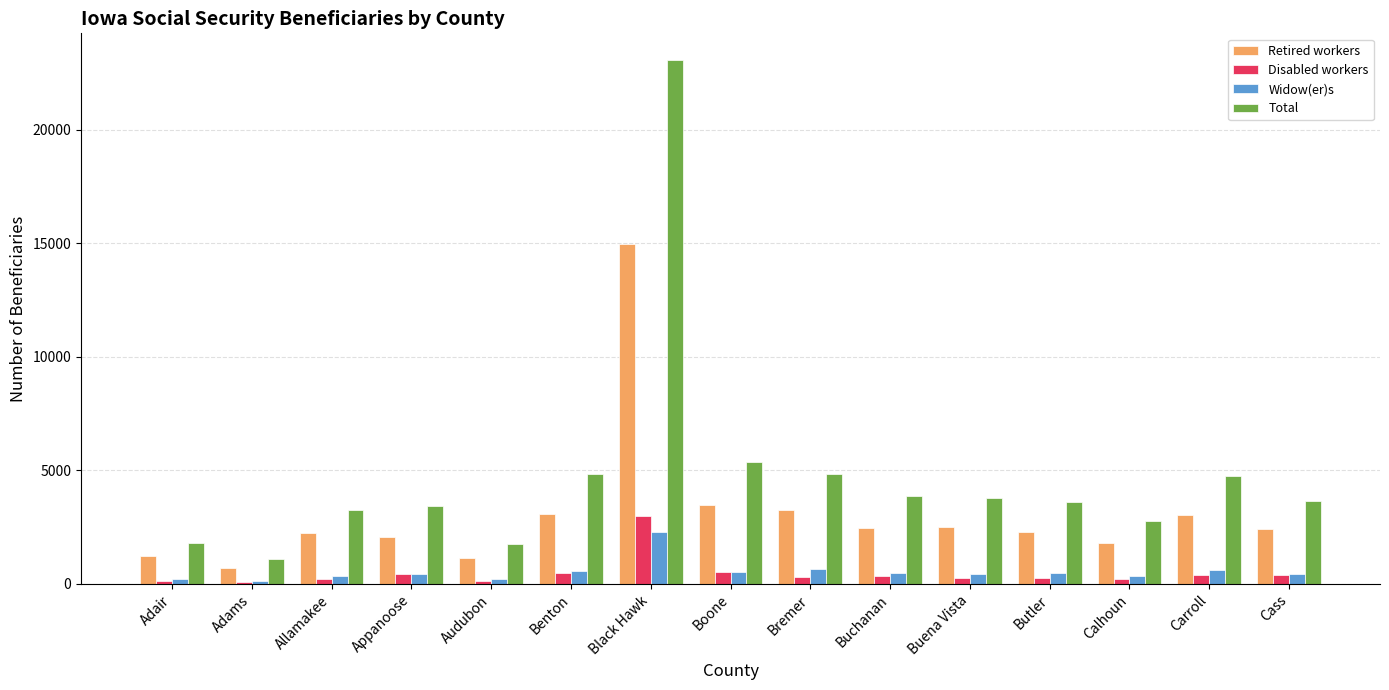

What is the difference between the Total values at Butler and Cass?

50